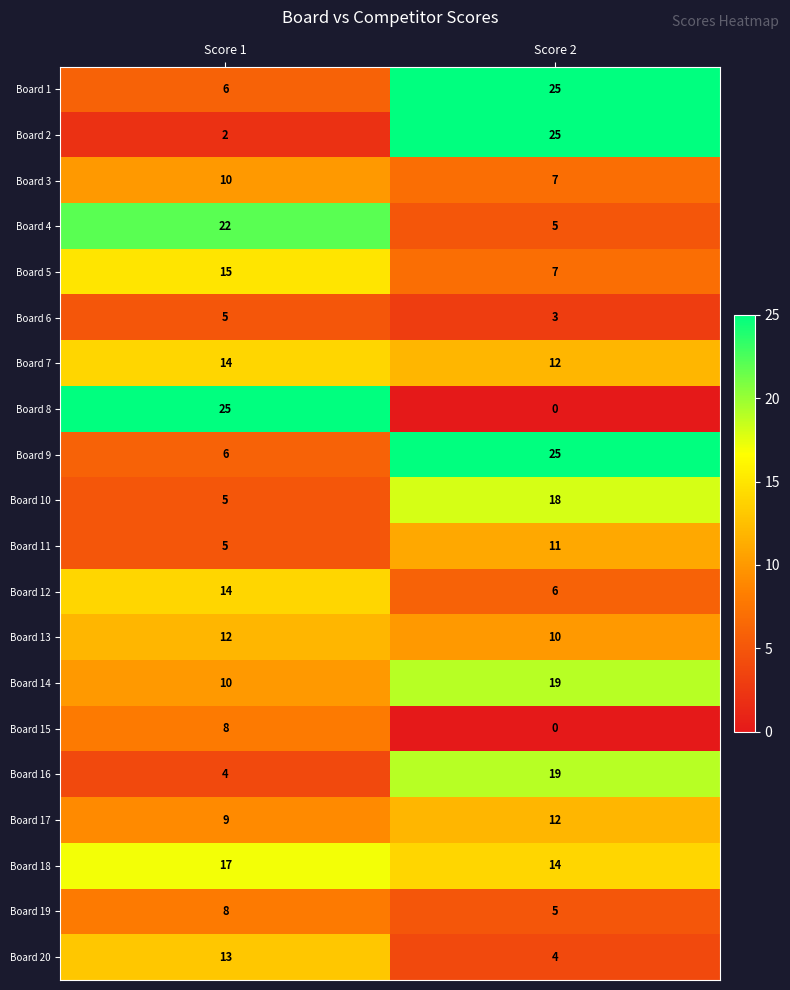

What is the difference between the maximum and minimum values in the Board 1 series?

19